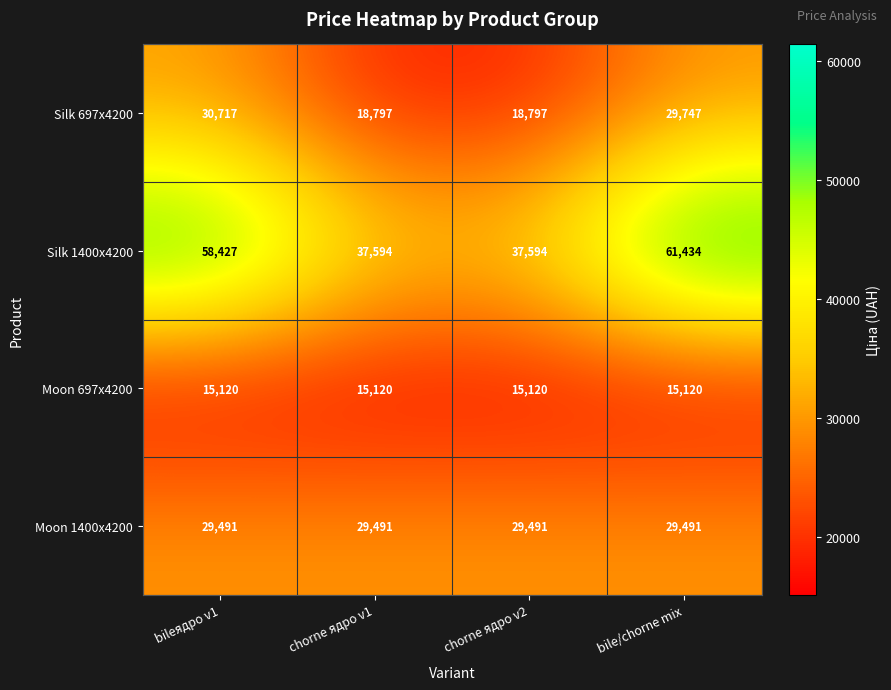

True or false: Silk 1400x4200 has a value of 55187 at chorne ядро v1.

False